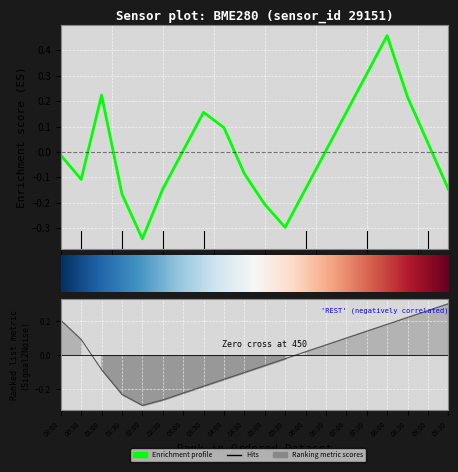

How many interior local peaks does the pressure series have?

3